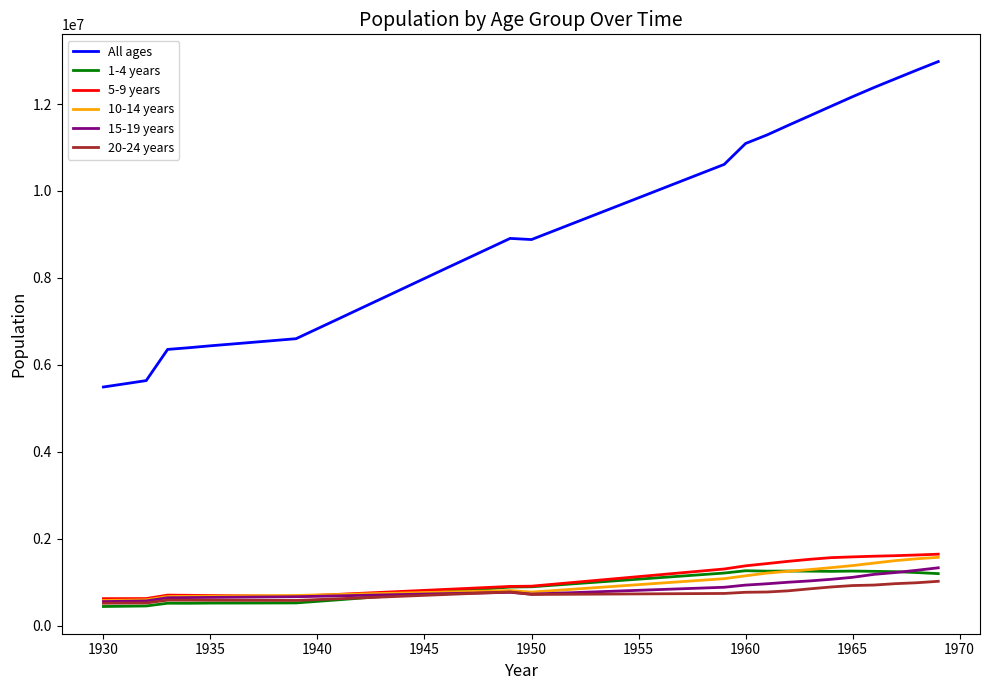

What is the sum of all 1-4 years values?

35128719